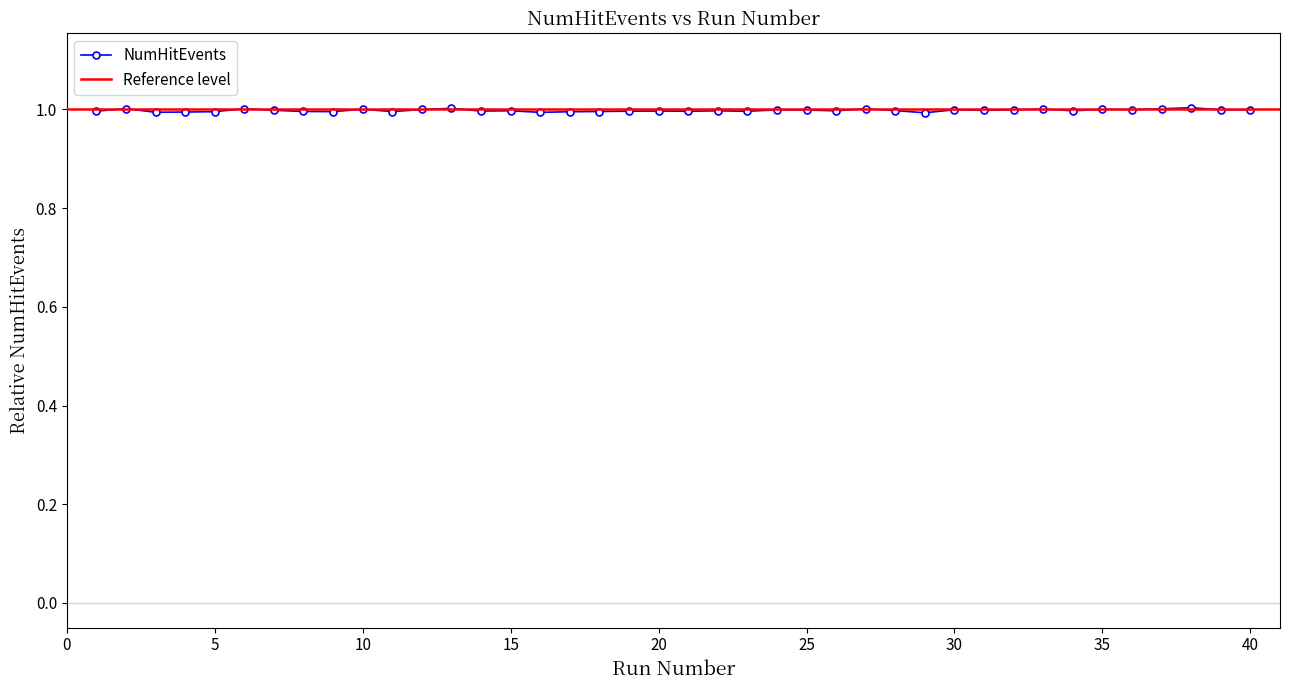

What is the greatest value displayed?

1.0